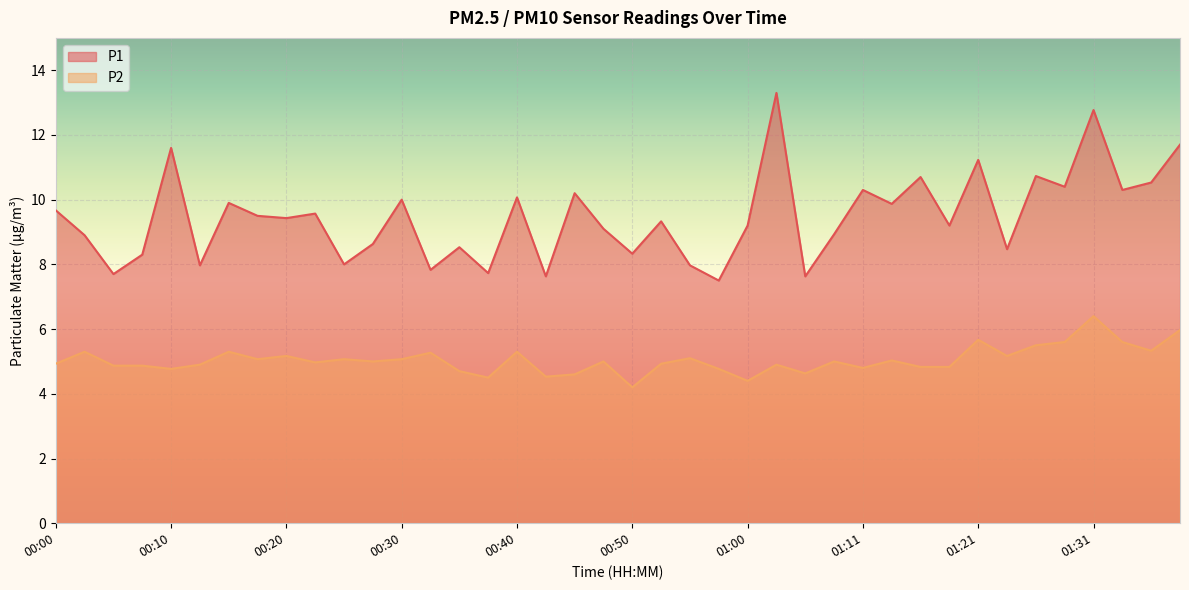

At 00:23, list the series in order from largest to smallest.

P1, P2